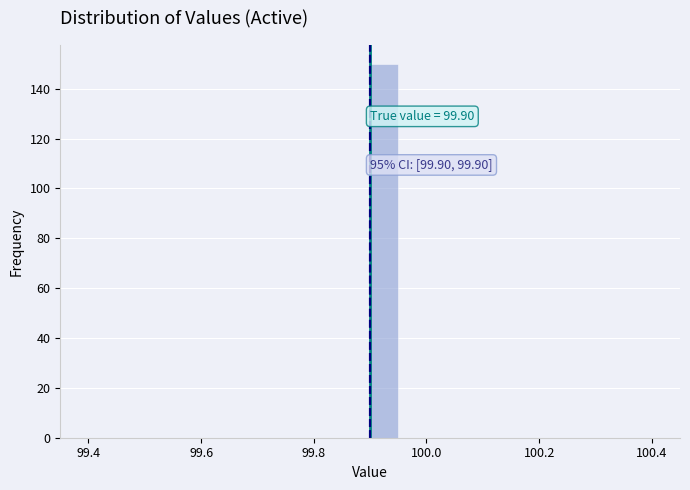

Read against the x-axis, roughly where is the centre of the tallest bar?

99.92